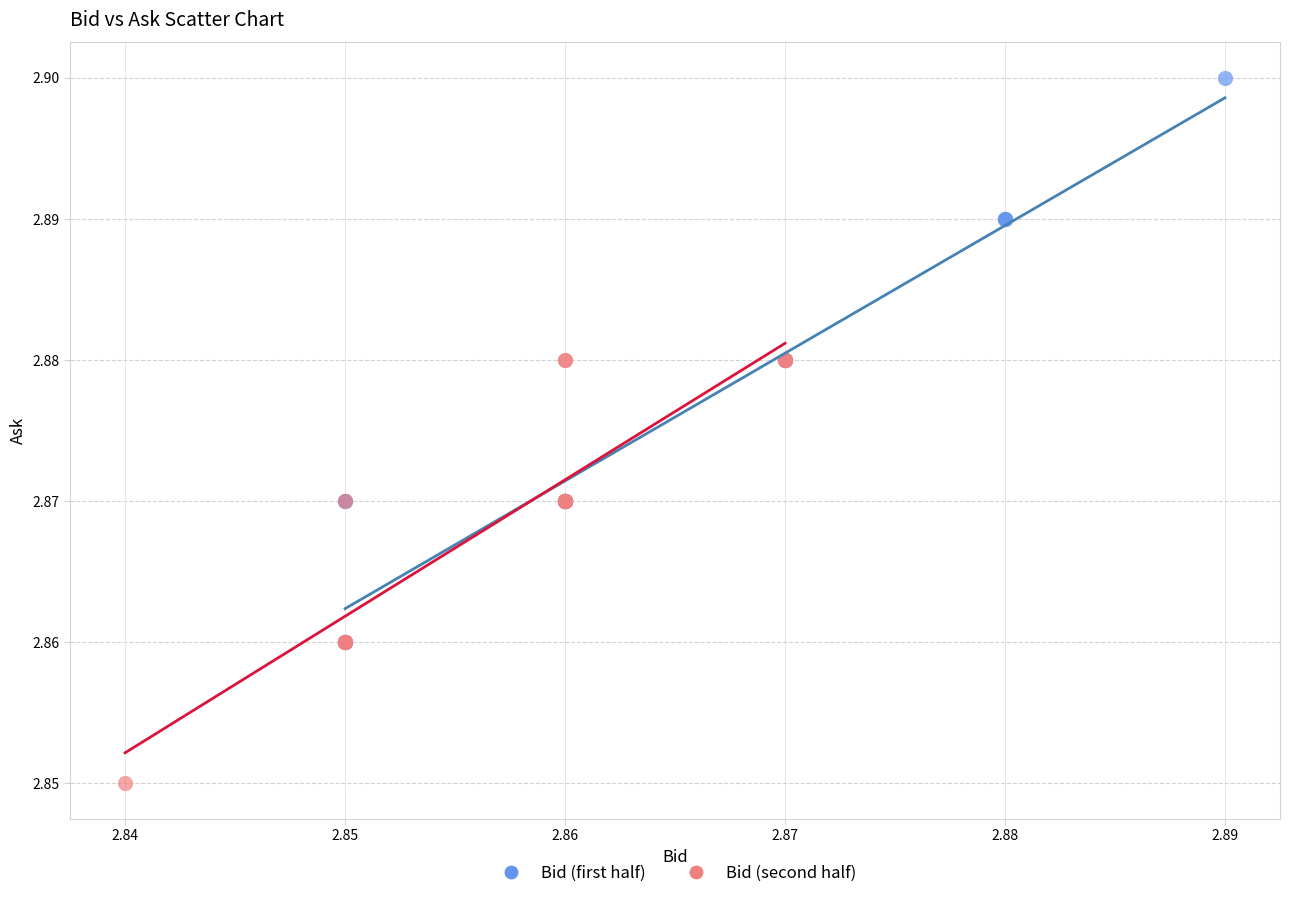

Which series reaches the maximum Y coordinate?

Bid (first half)